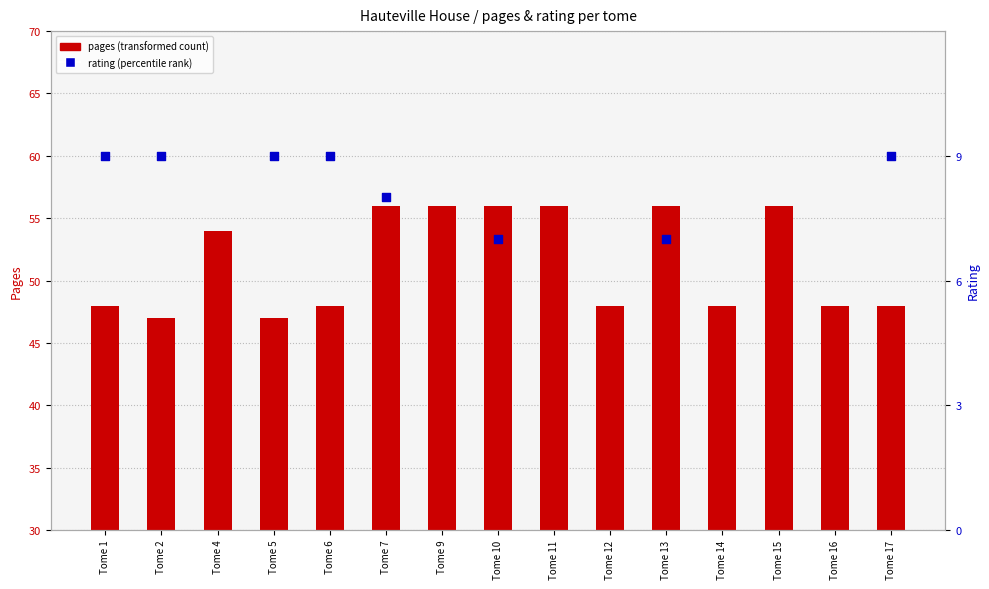

Which series has the largest Y range (max minus min)?

pages